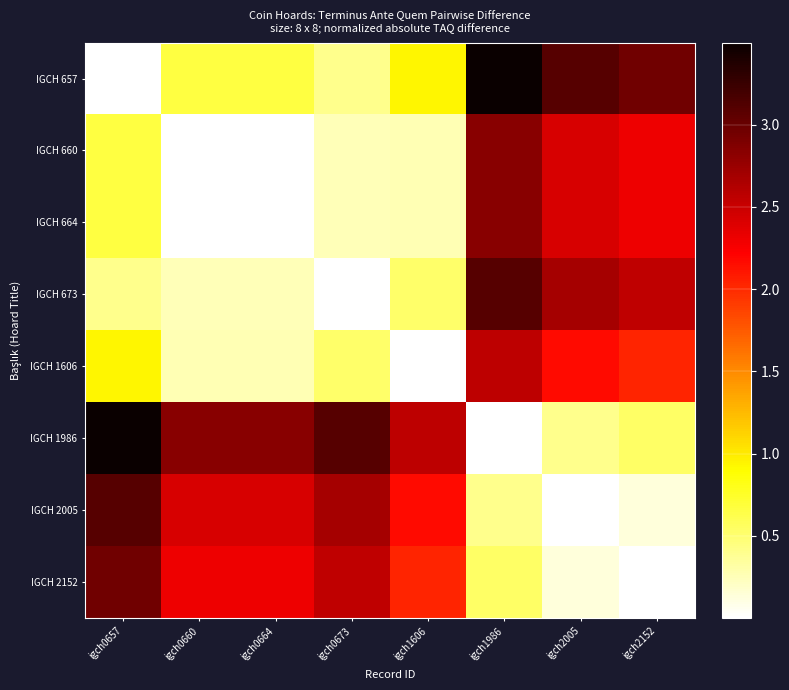

At which category does the chart reach its peak across all series?

igch1986